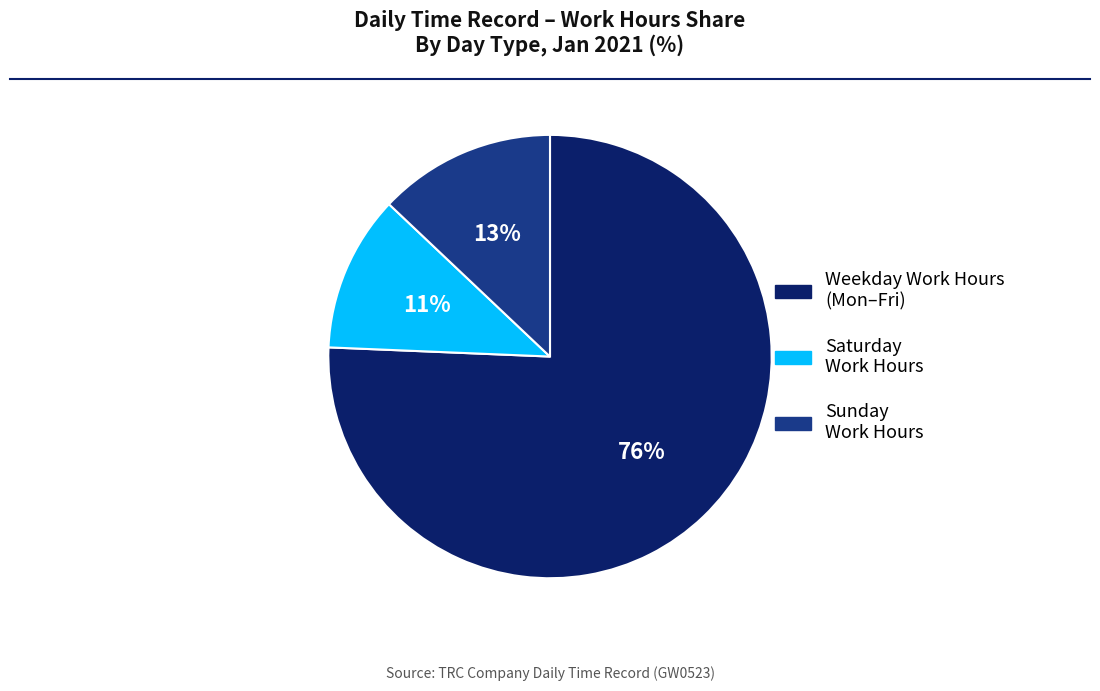

Between Sunday Work Hours and Saturday Work Hours, which is larger?

Sunday Work Hours